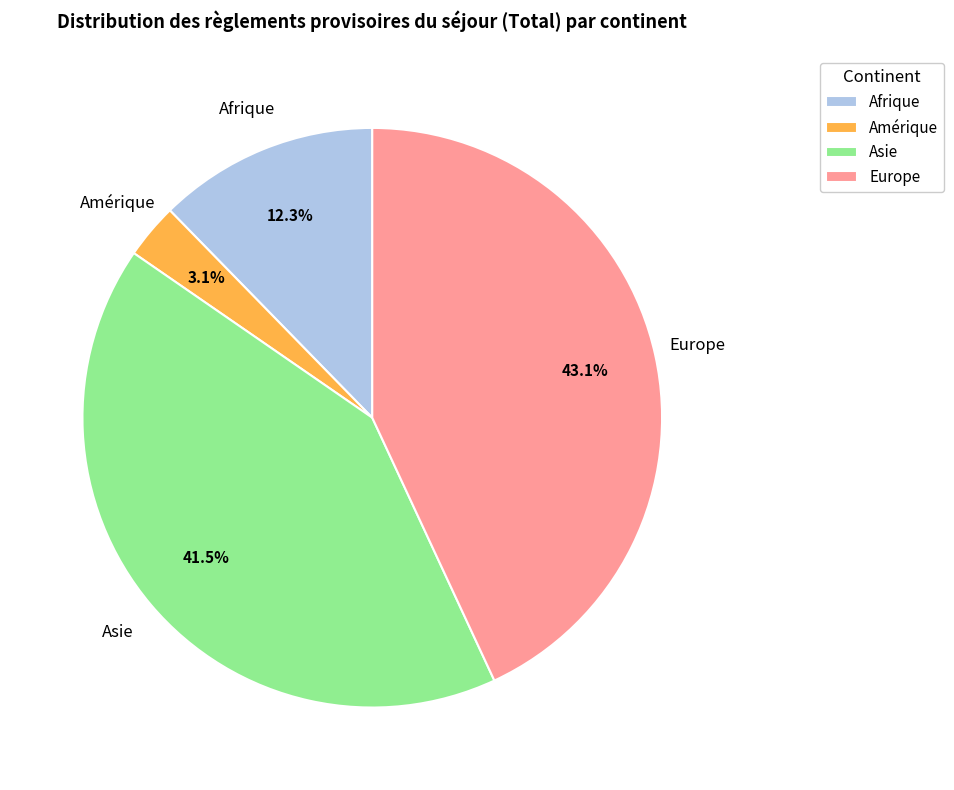

What is the smallest slice in the pie chart?

Amérique